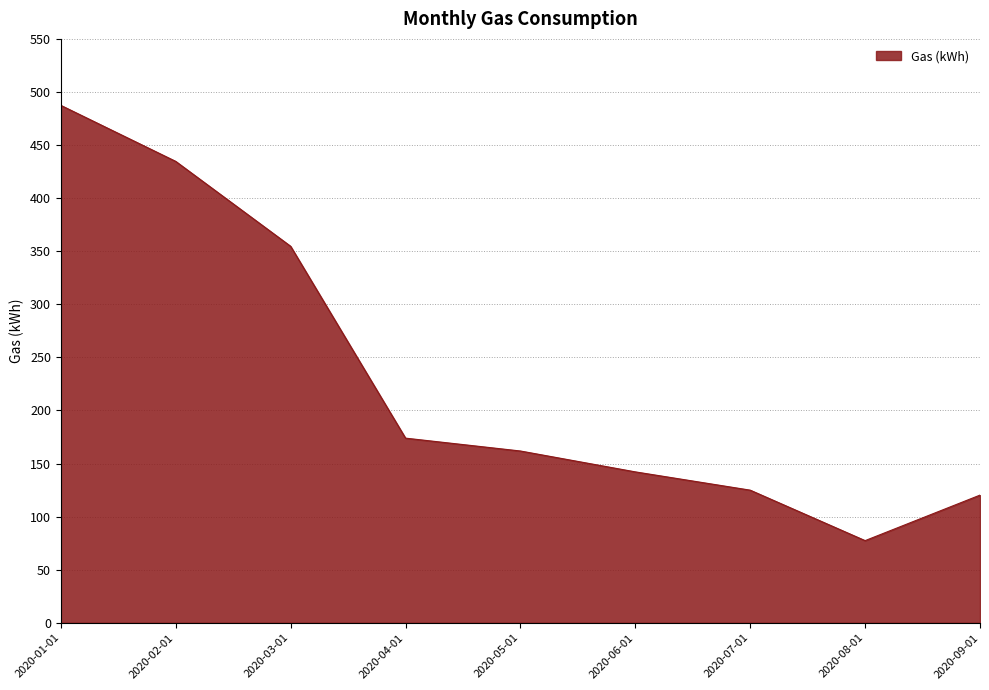

True or false: the data has more than 2 interior local peaks.

False